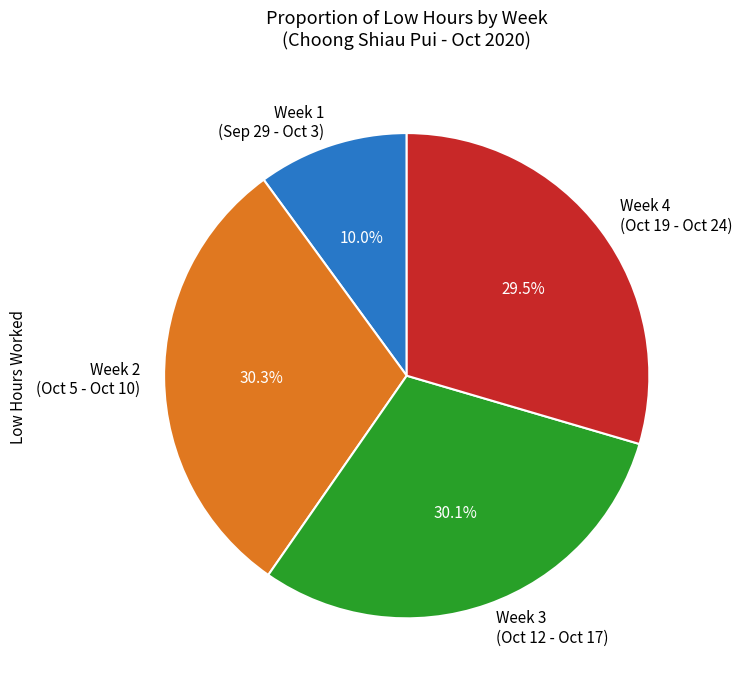

Approximately how many times larger is the value at Week 4 (Oct 19 - Oct 24) compared to Week 2 (Oct 5 - Oct 10)?

1.0